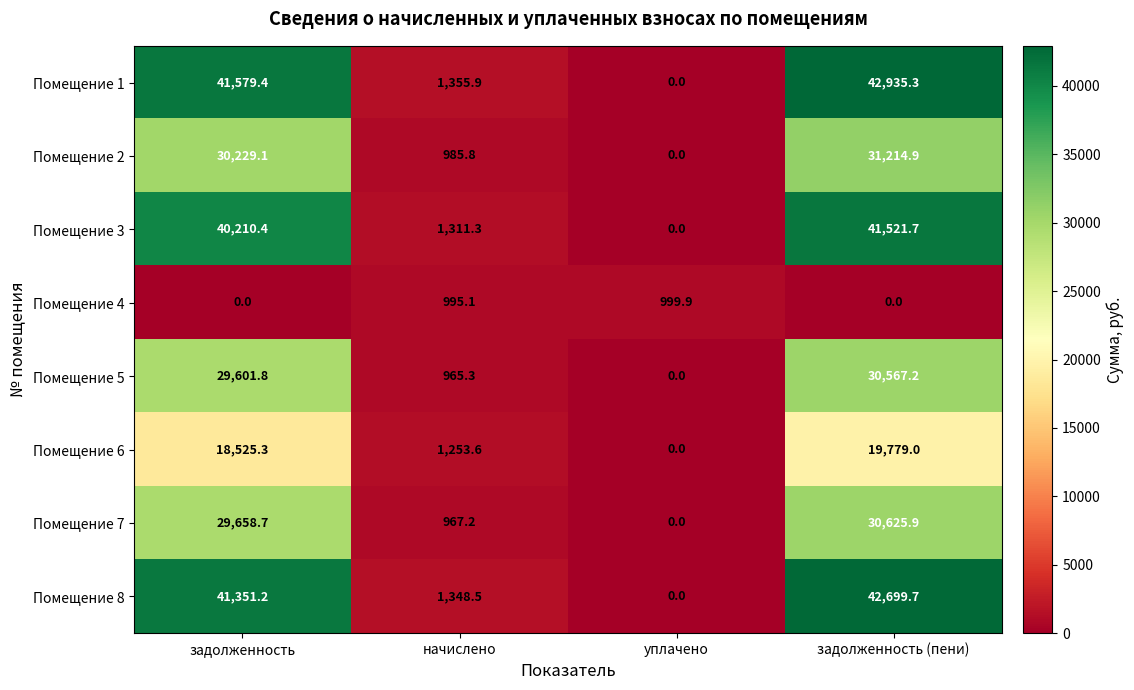

How many series are shown in this chart?

8